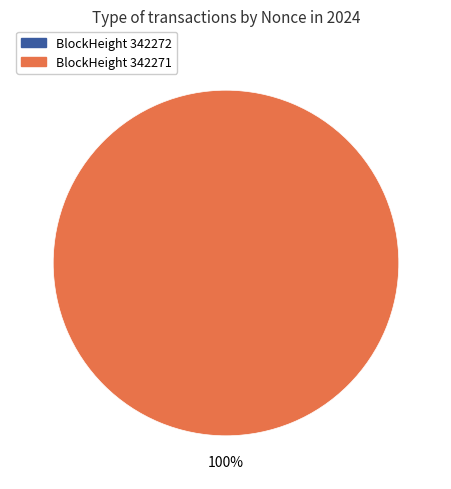

What is the smallest slice in the pie chart?

342272